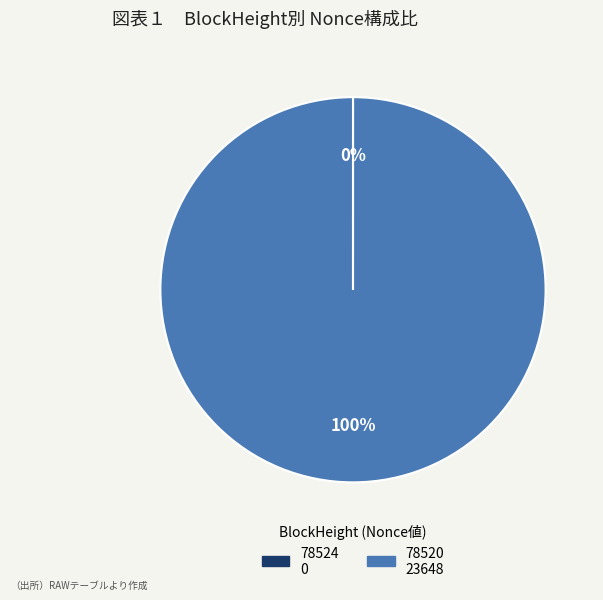

The 78520 slice represents 100% of the pie. True or false?

True